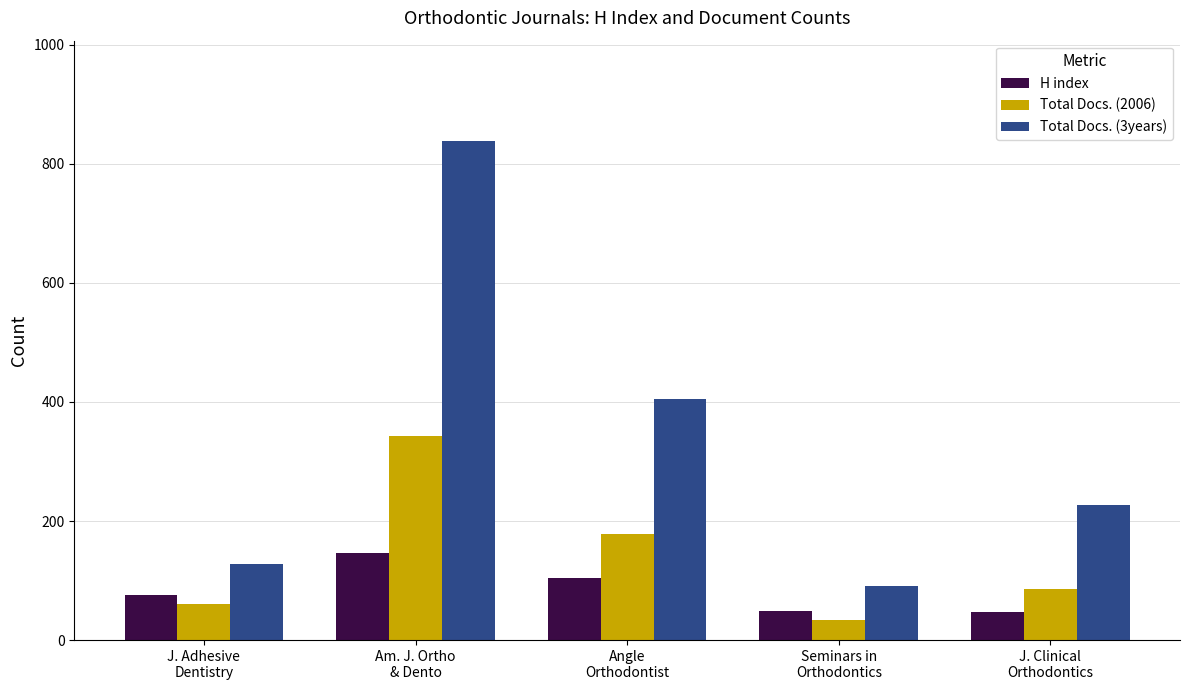

How many series are shown in this chart?

3